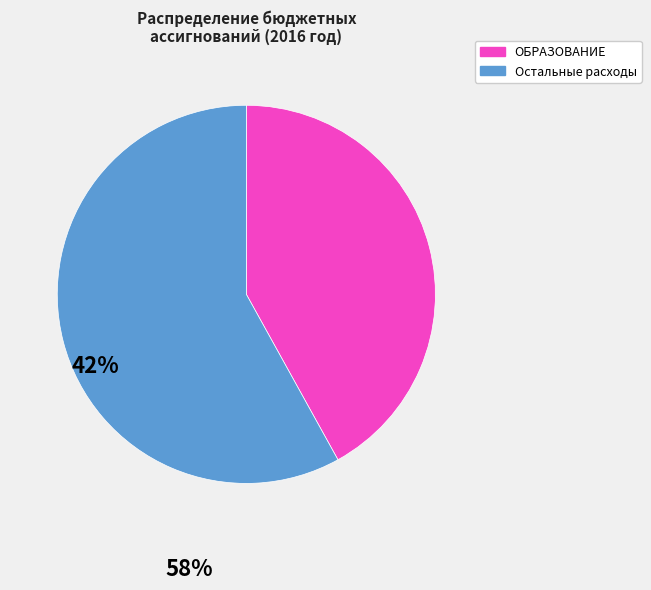

Does any single category account for the majority?

Yes